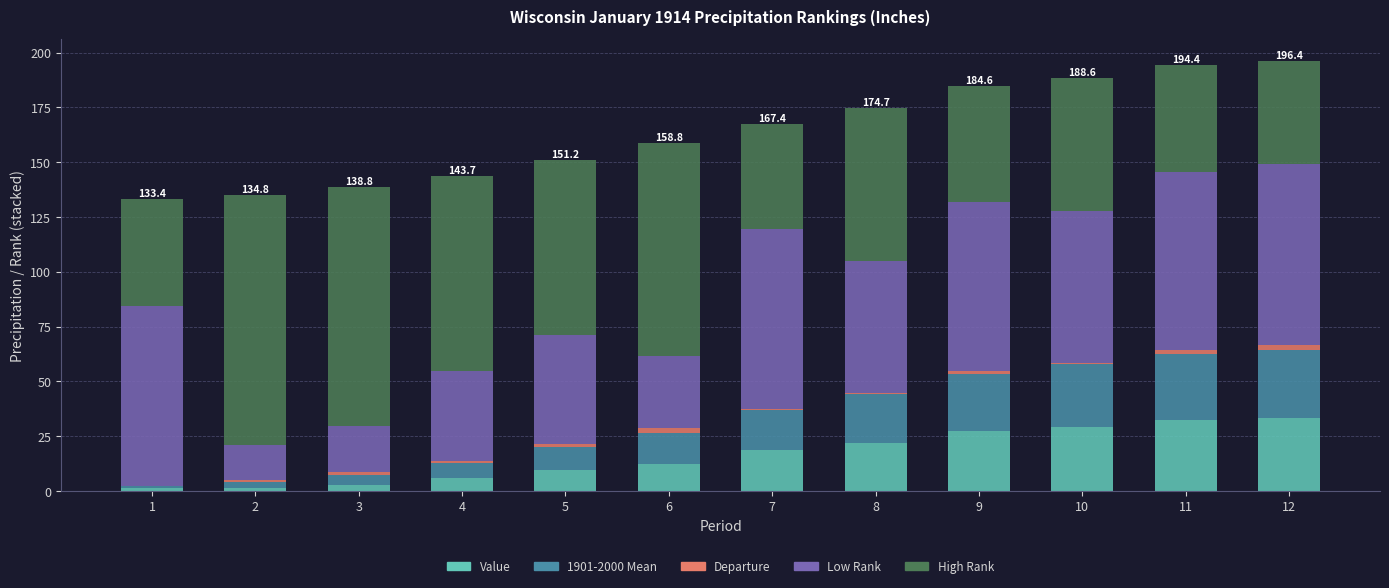

How many data points does each series have?

12